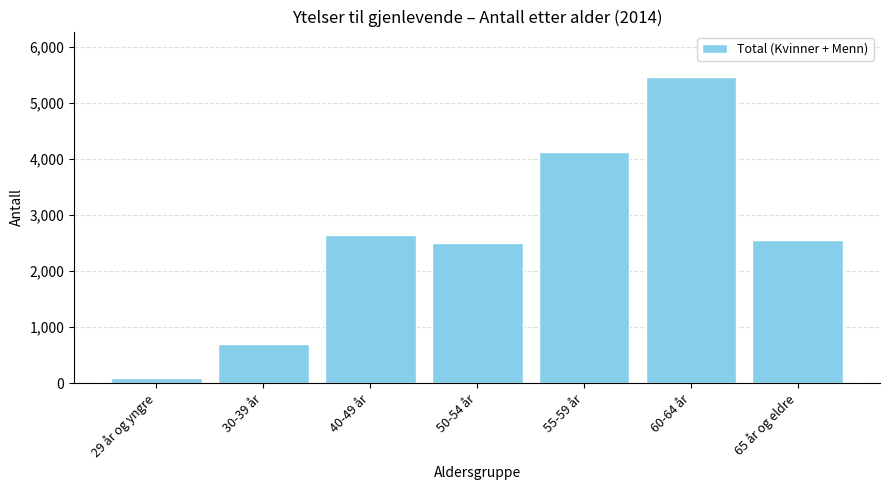

Reading right to left, transcribe all the data shown in this chart.

2552	5451	4119	2496	2643	695	99